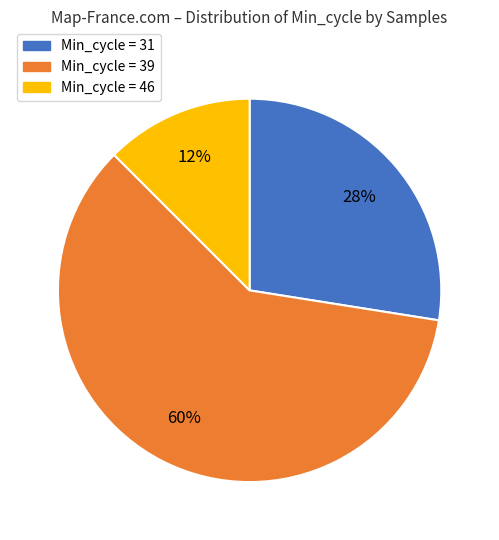

To the nearest percent, what is the difference between the largest and smallest slice percentages?

48%